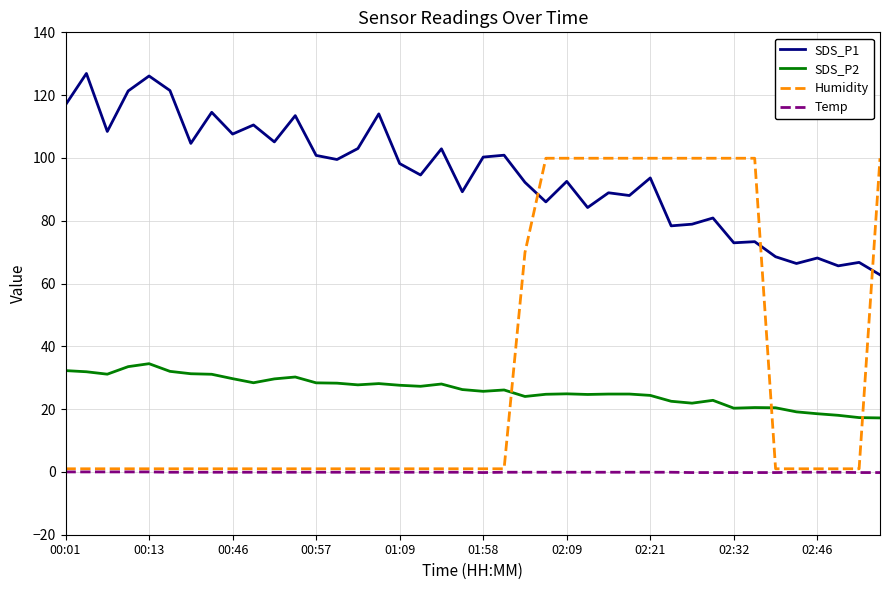

True or false: Temp and SDS_P1 intersect in this chart.

False